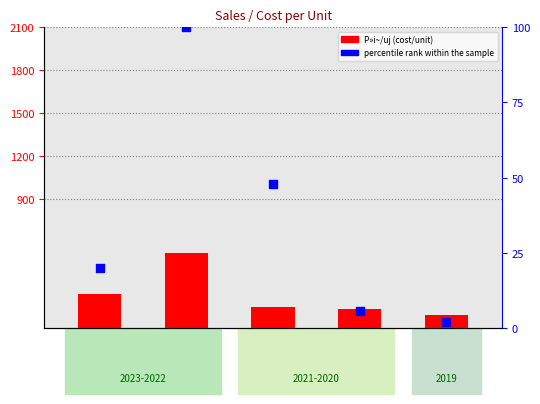

Which series has the largest Y range (max minus min)?

P»i~/uj